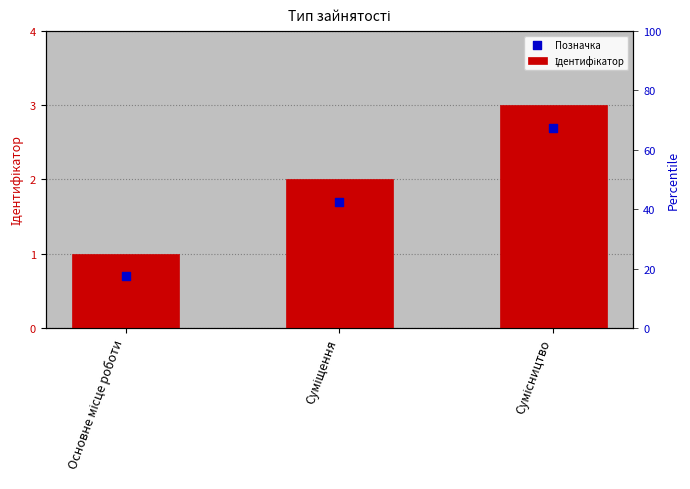

Which series has the largest total across all categories?

Ідентифікатор